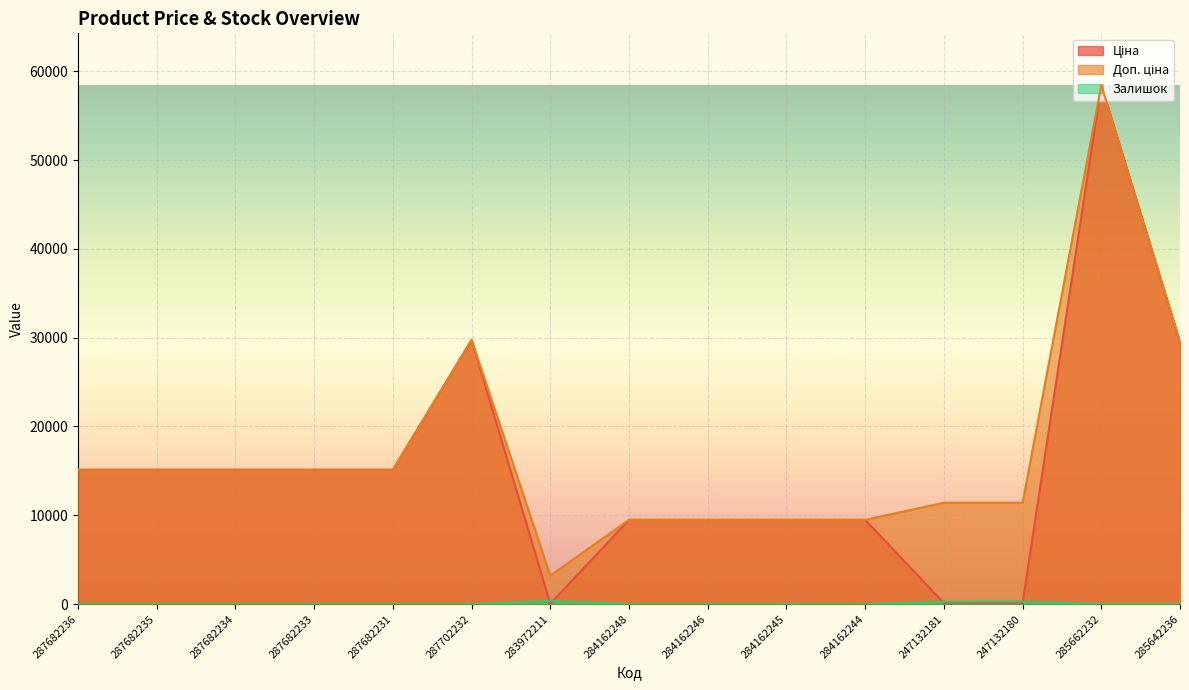

What are all the series names shown in the legend?

Ціна, Доп. ціна, Залишок